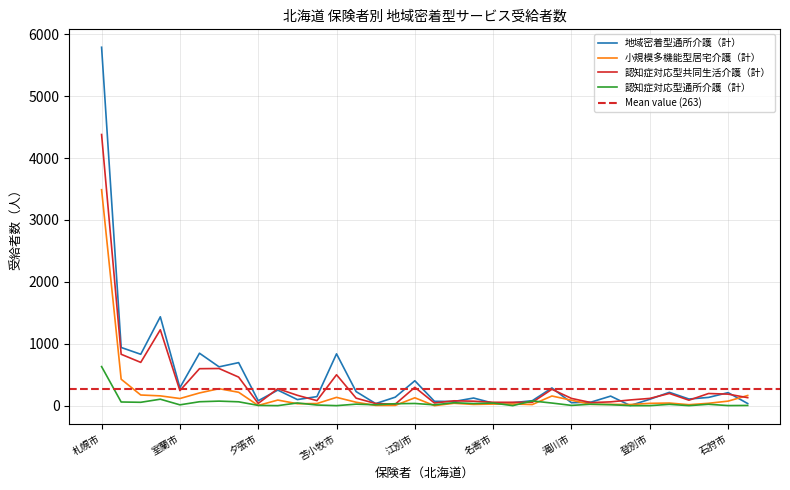

Which series has the largest total across all categories?

地域密着型通所介護（計）